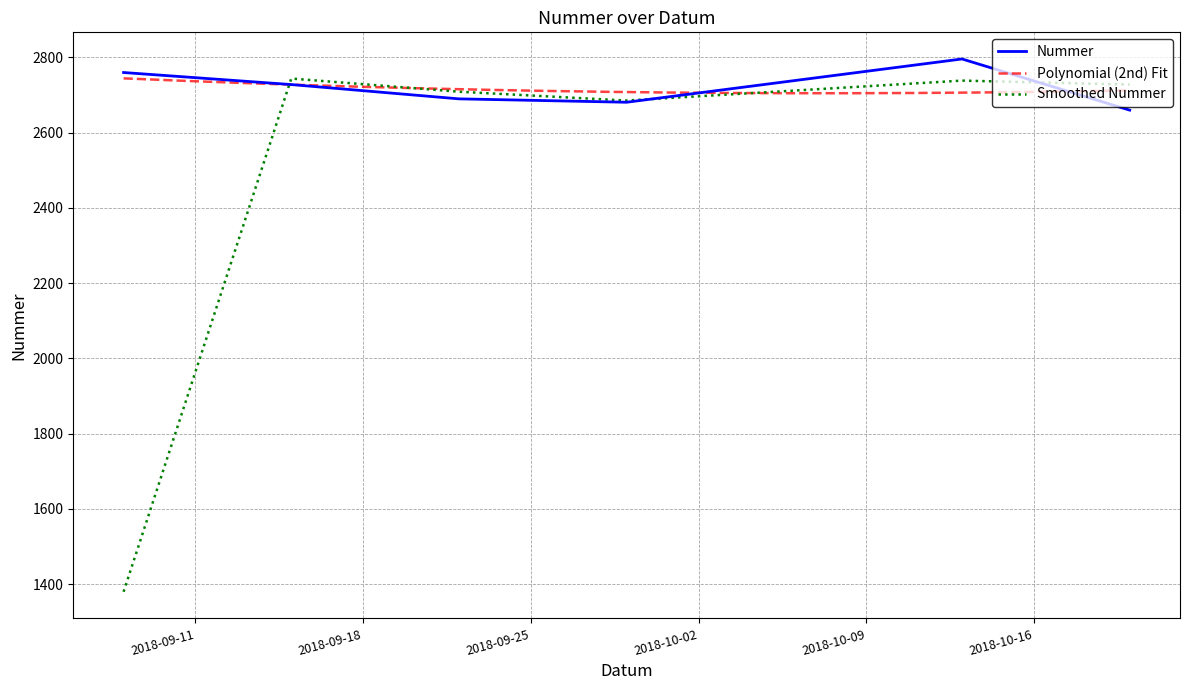

What is the difference between the maximum and minimum values?

136